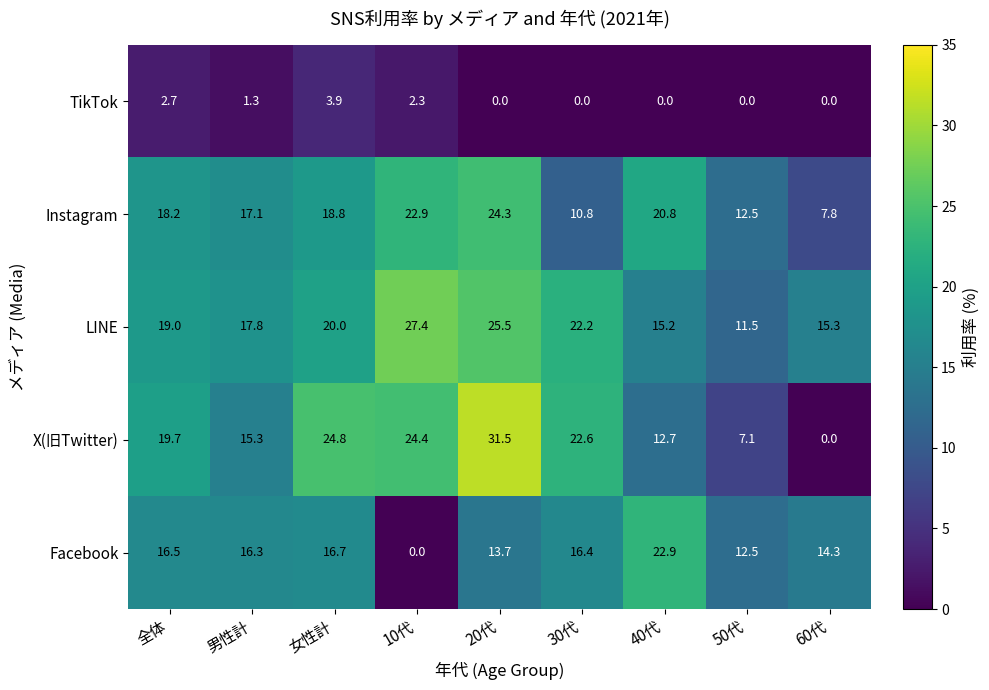

At which label does Instagram first exceed 18?

全体